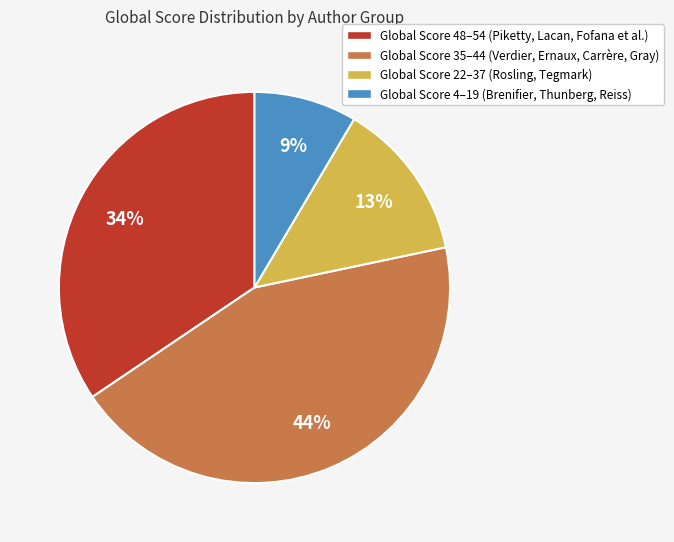

Combined, do Global Score 48–54 (Piketty, Lacan, Fofana et al.) and Global Score 4–19 (Brenifier, Thunberg, Reiss) account for over 50%?

No